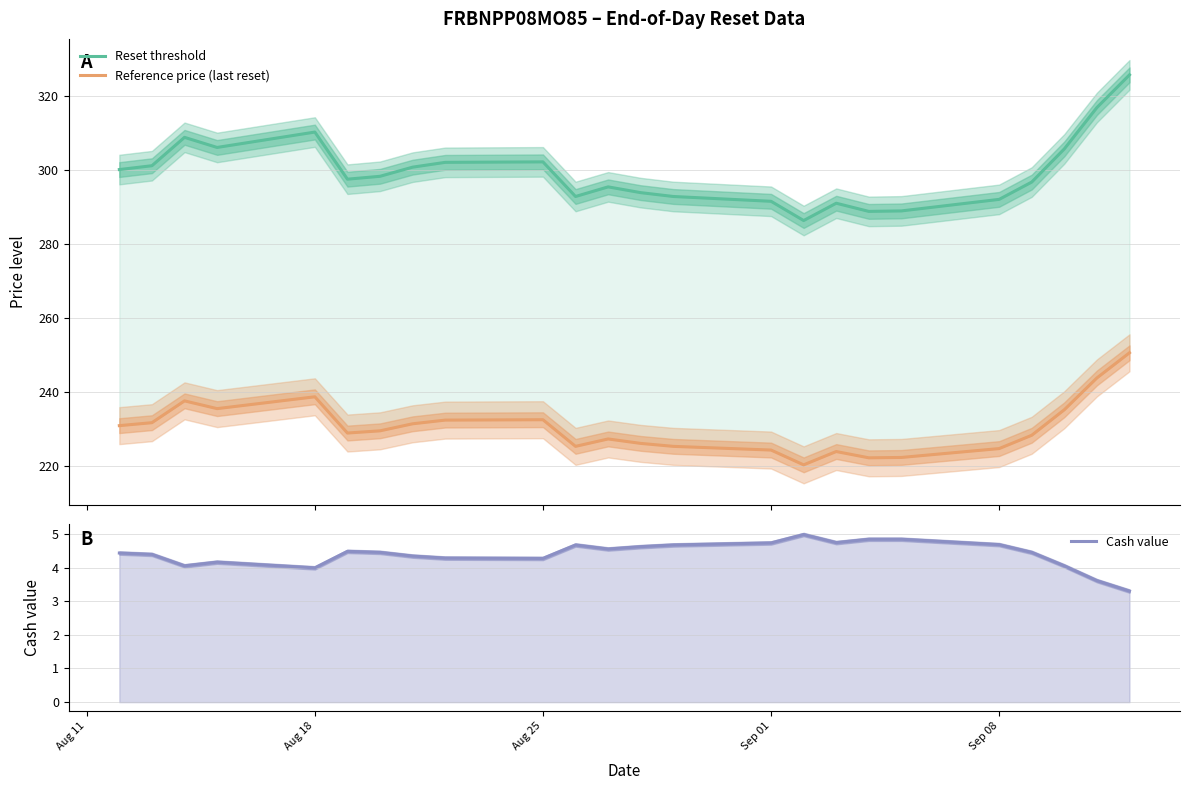

List the series in order of their overall mean, highest first.

Reset threshold, Reference price (last reset), Cash value